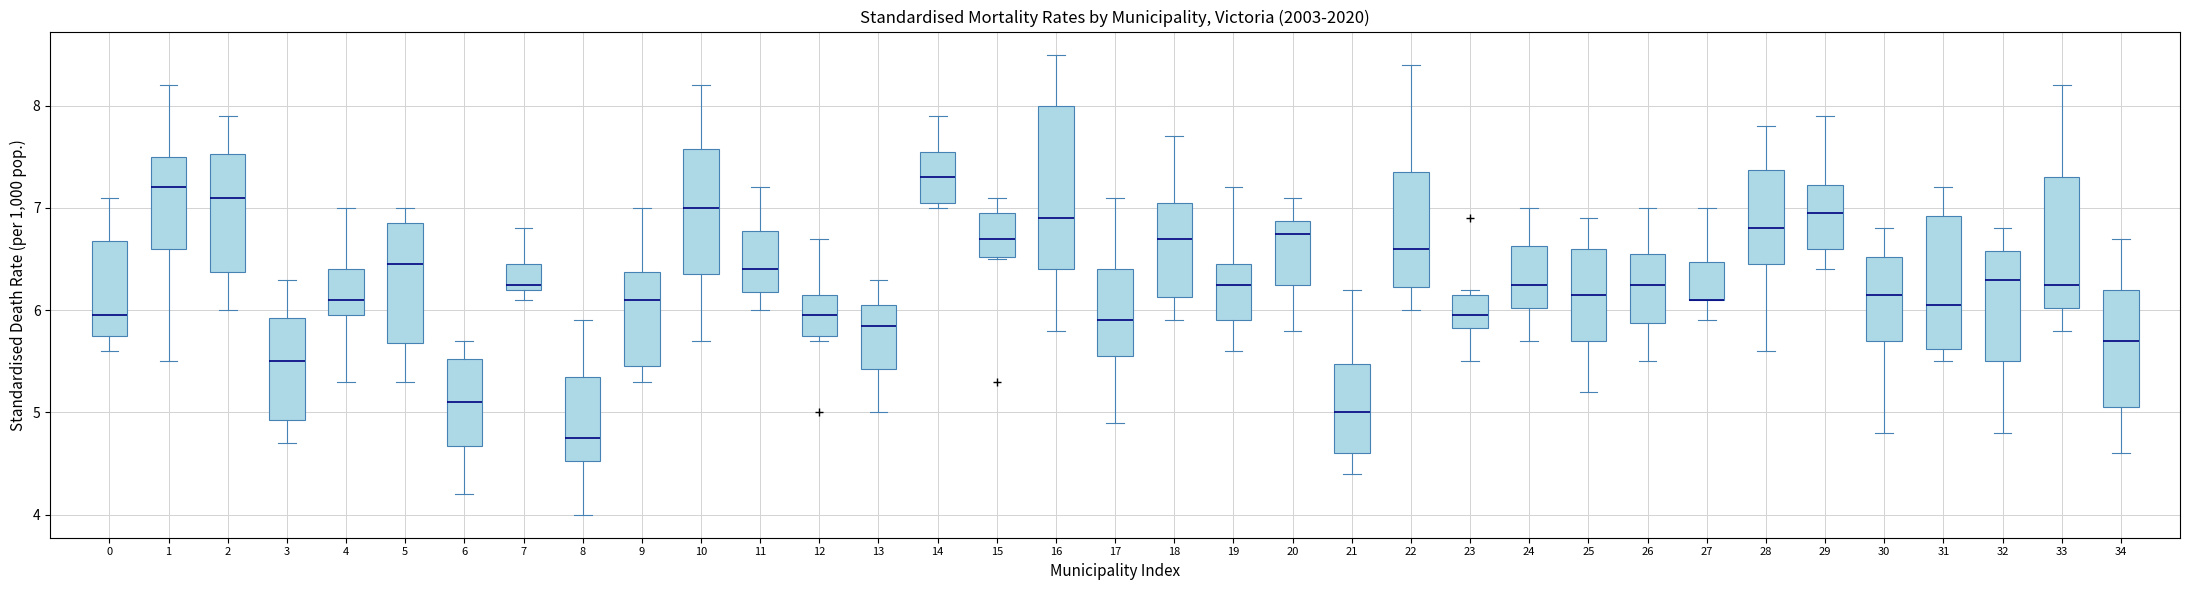

Where does the median line of the box at x = 12 sit on the y-axis? The values are not printed on the chart, so give them approximately, as read against the axis.

6.0